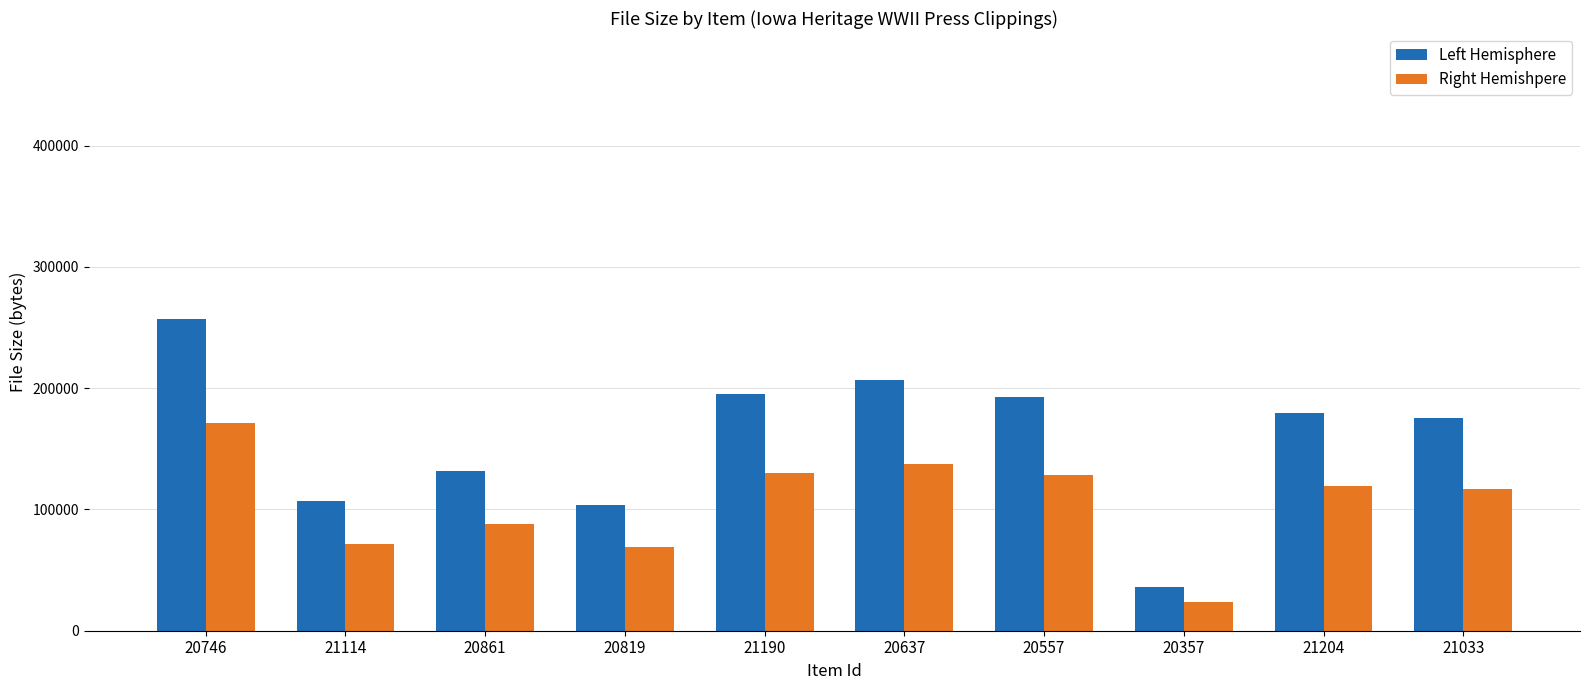

At which label does Right Hemishpere reach its minimum?

20357